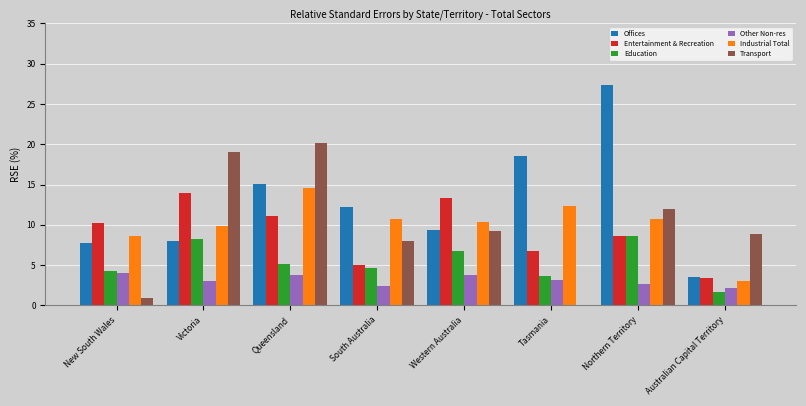

The Entertainment & Recreation series shows 11.1 at Queensland. True or false?

True